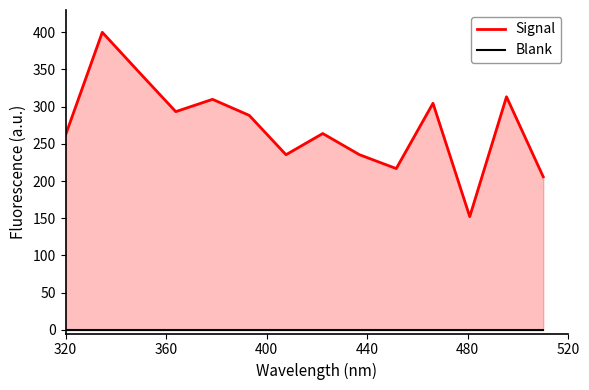

True or false: Blank and Signal cross at least once.

False